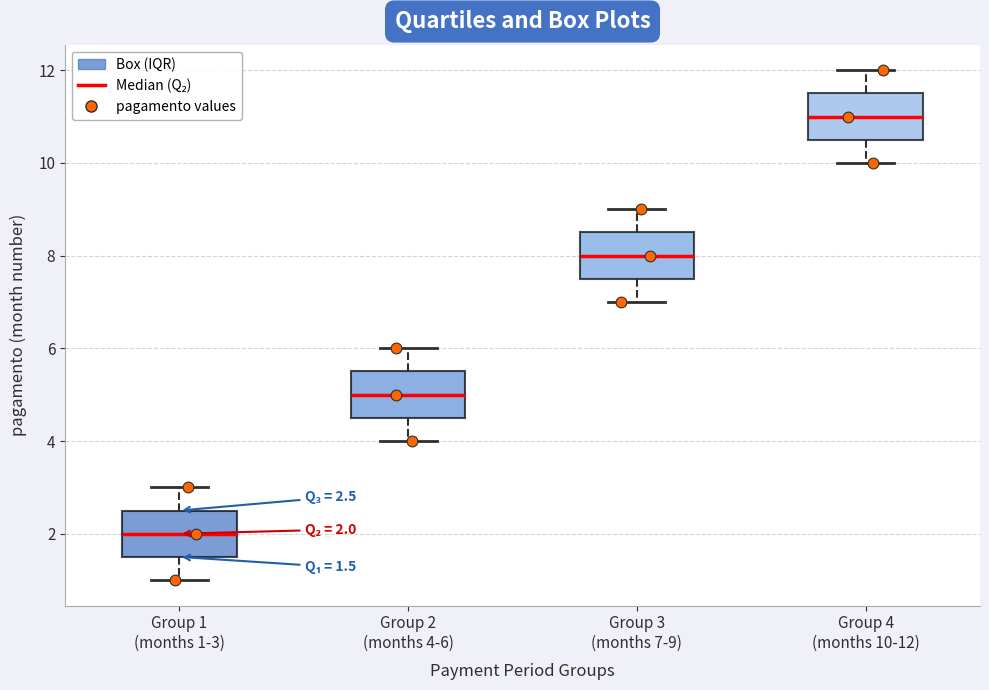

Which box has the lowest median line?

Group 1 (months 1-3)